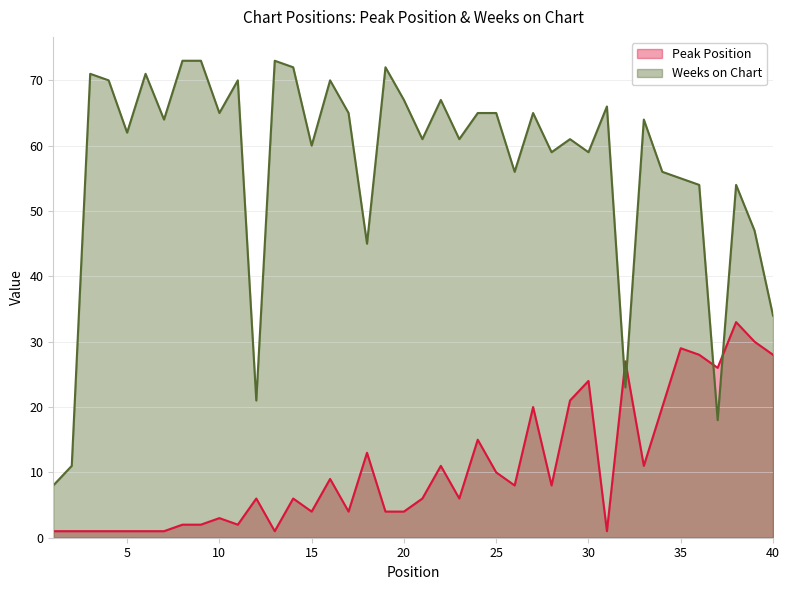

The Weeks on Chart series shows 67 at 22. True or false?

True